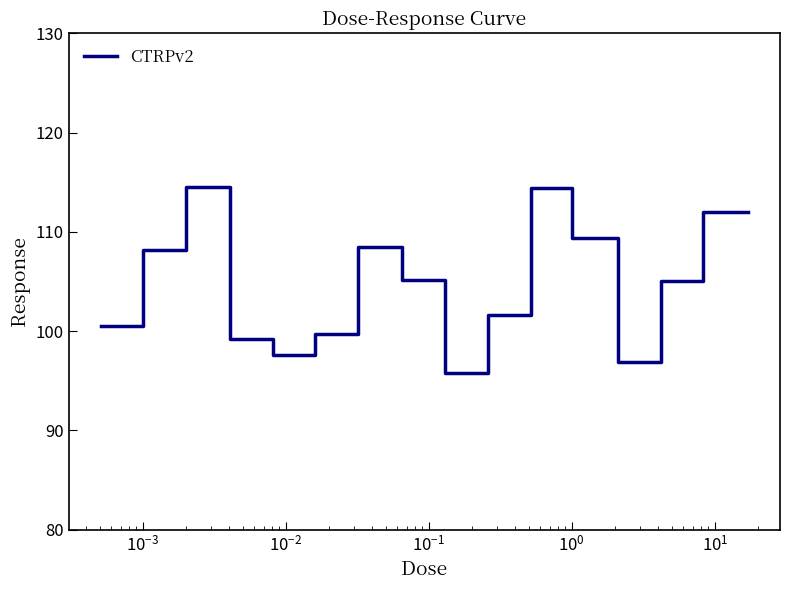

What is the smallest value displayed?

95.8